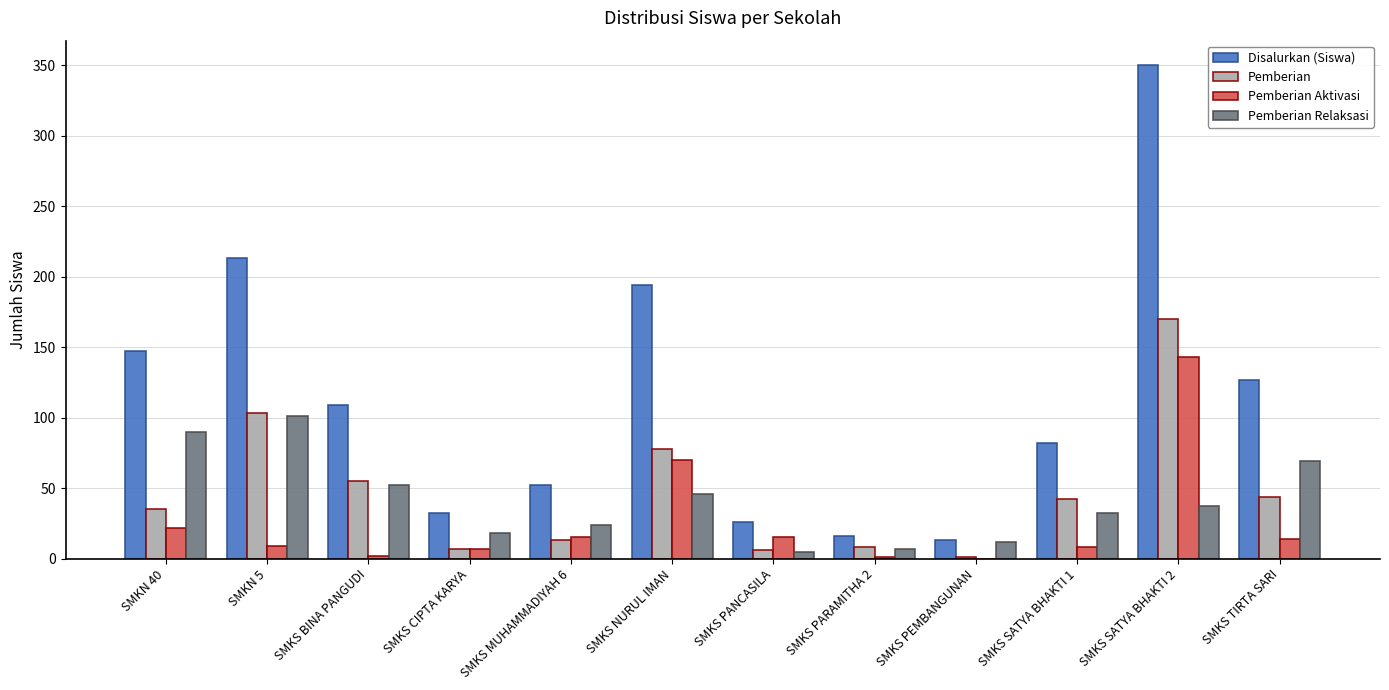

Which series has the widest spread of values?

Disalurkan (Siswa)